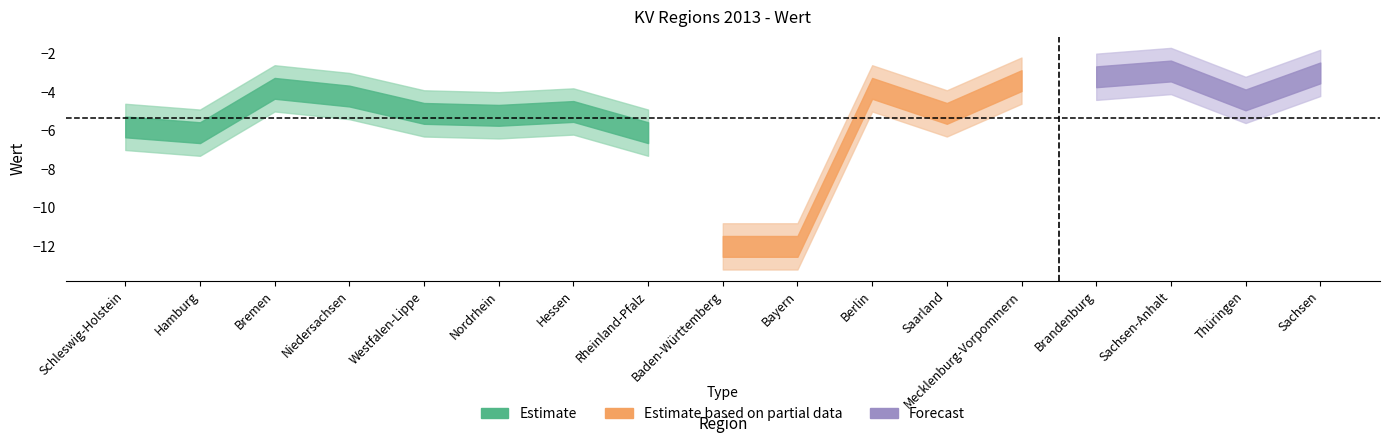

What is the change in value from Hamburg to Thüringen?

+1.7